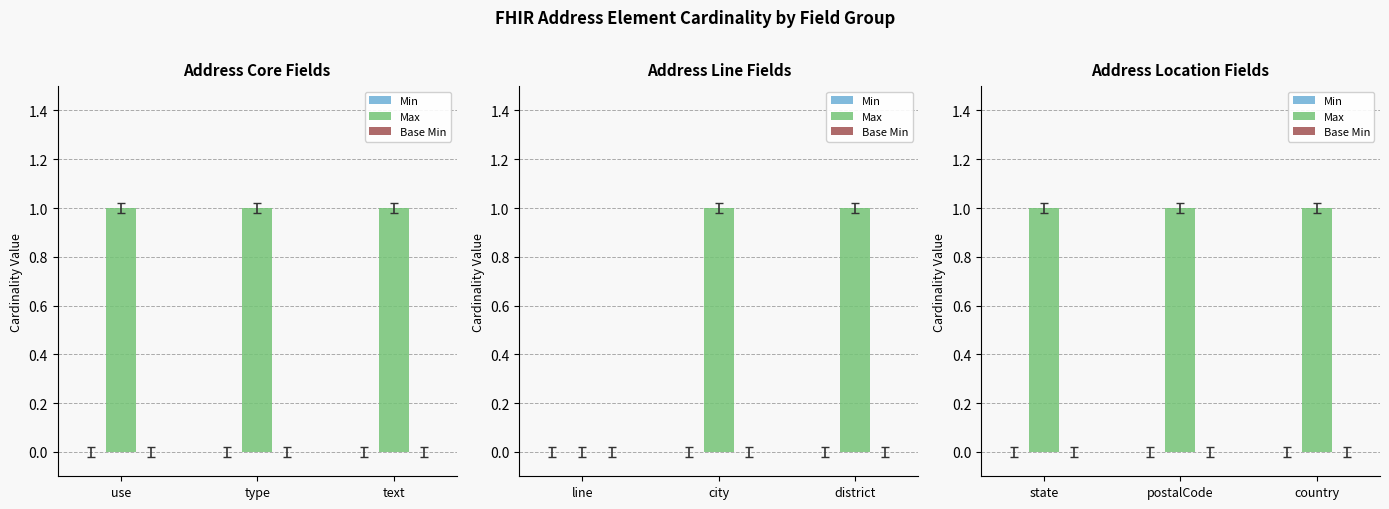

How many bars are there in each group?

3